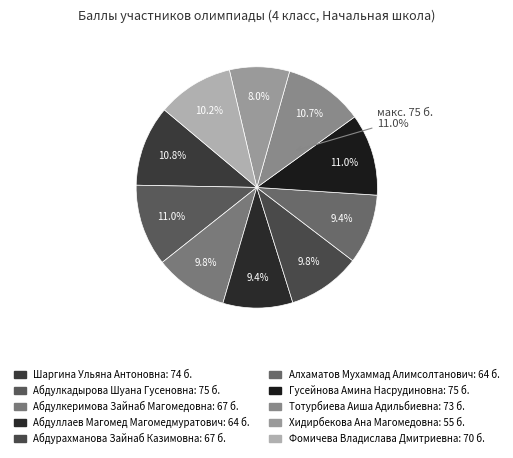

What is the largest slice in the pie chart?

Абдулкадырова Шуана Гусеновна